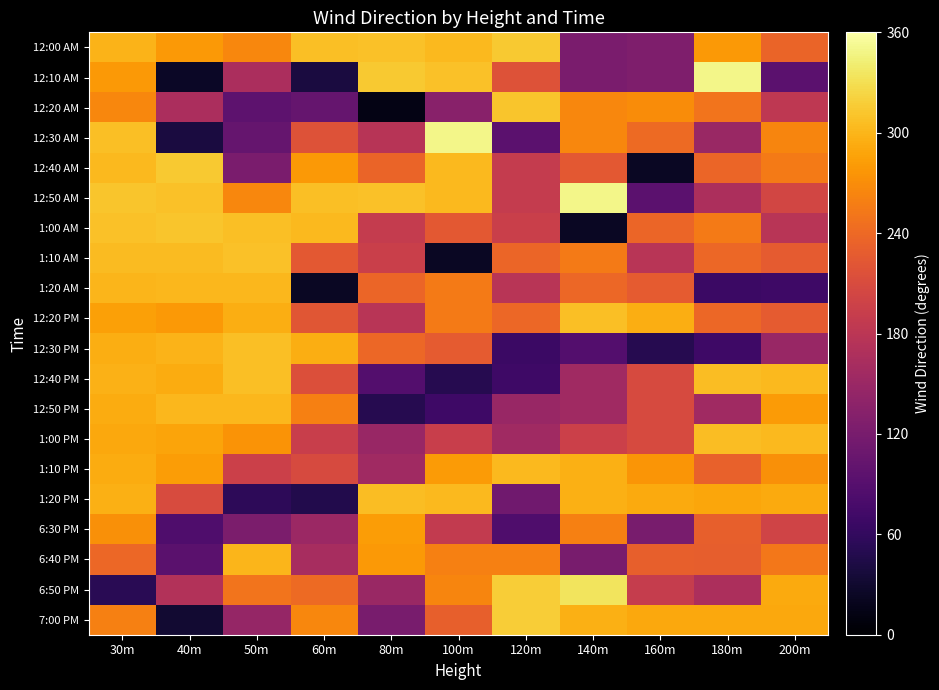

Between 60m and 50m, which is larger?

60m